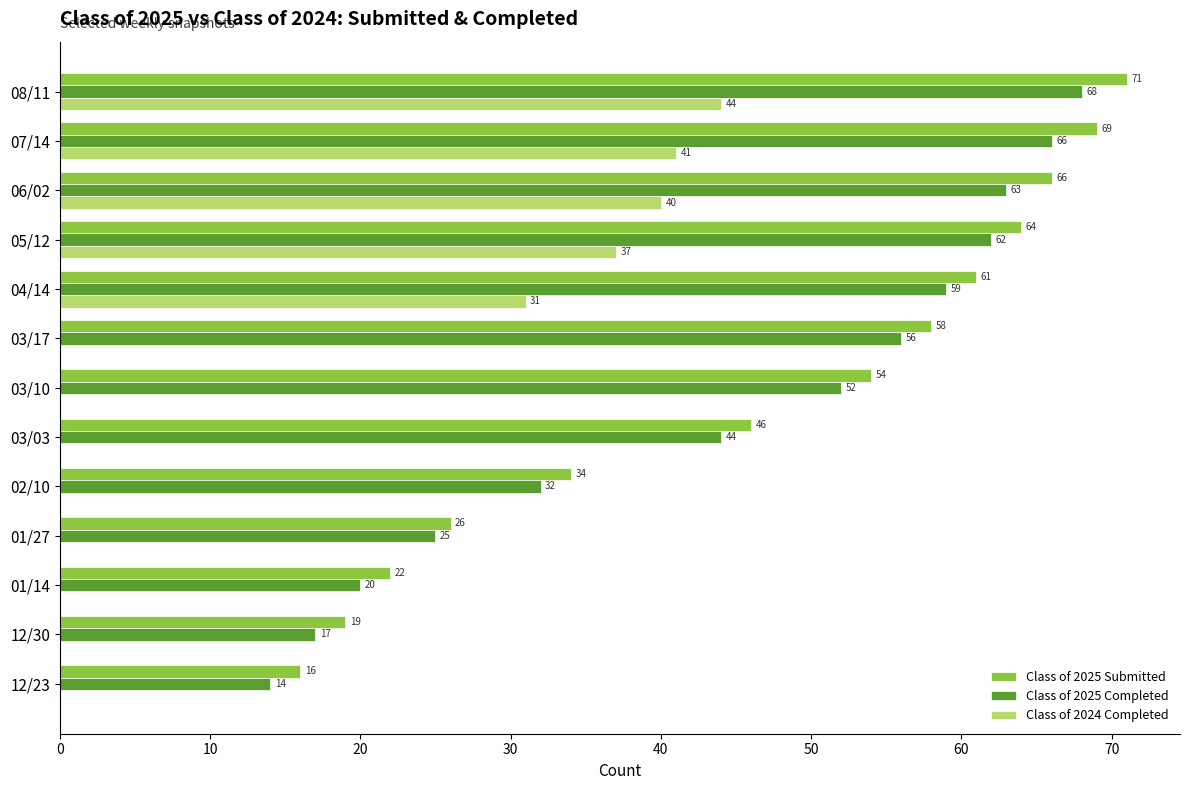

Is the value of Class of 2025 Submitted at 03/03 greater than the value of Class of 2024 Completed at 12/23?

Yes